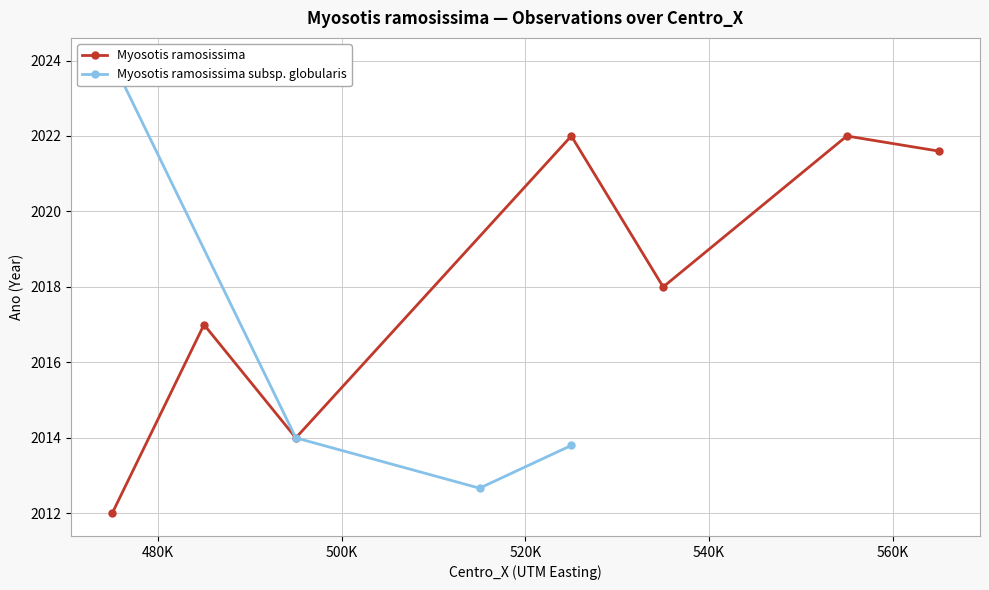

What is the minimum value for Myosotis ramosissima?

2012.0